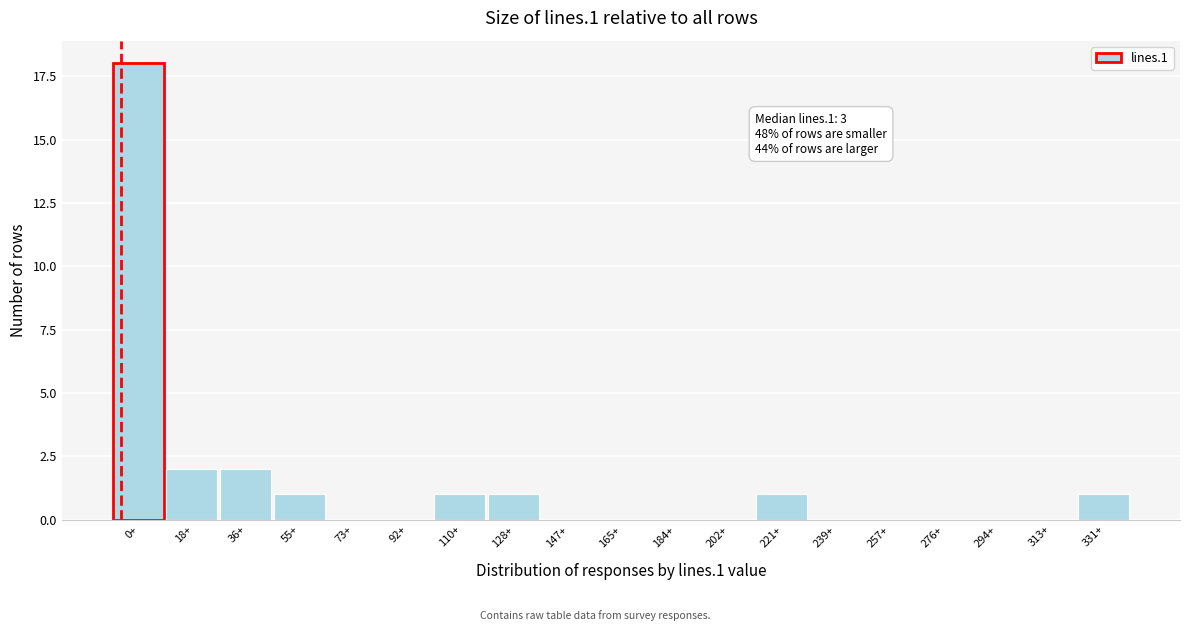

Reading left to right, what are all the values shown in this chart?

0+=18	18+=2	36+=2	55+=1	73+=0	92+=0	110+=1	128+=1	147+=0	165+=0	184+=0	202+=0	221+=1	239+=0	257+=0	276+=0	294+=0	313+=0	331+=1